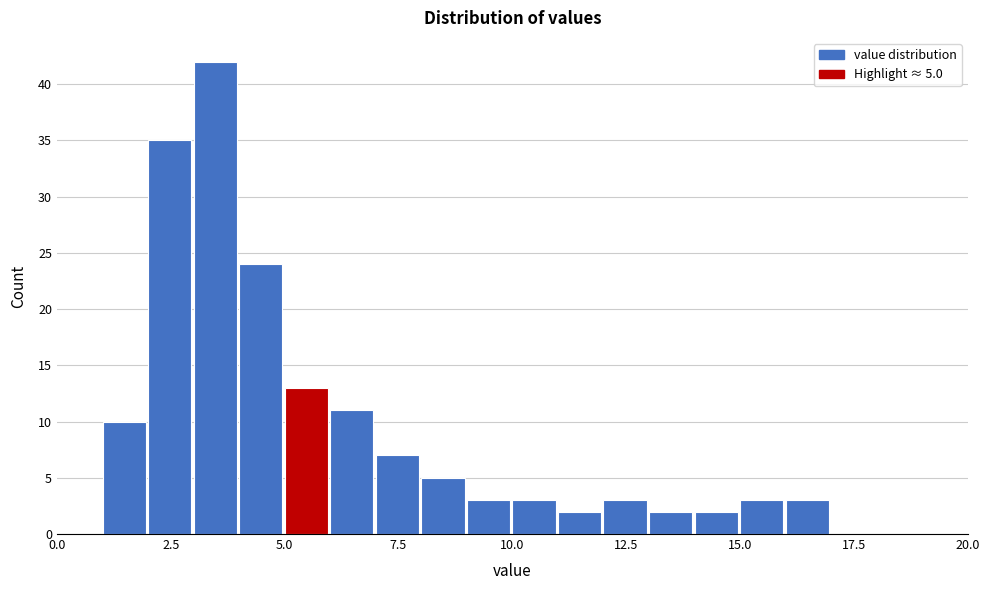

Around what value on the x-axis is the tallest bar? Give the approximate position of its centre, as read against the axis.

3.5